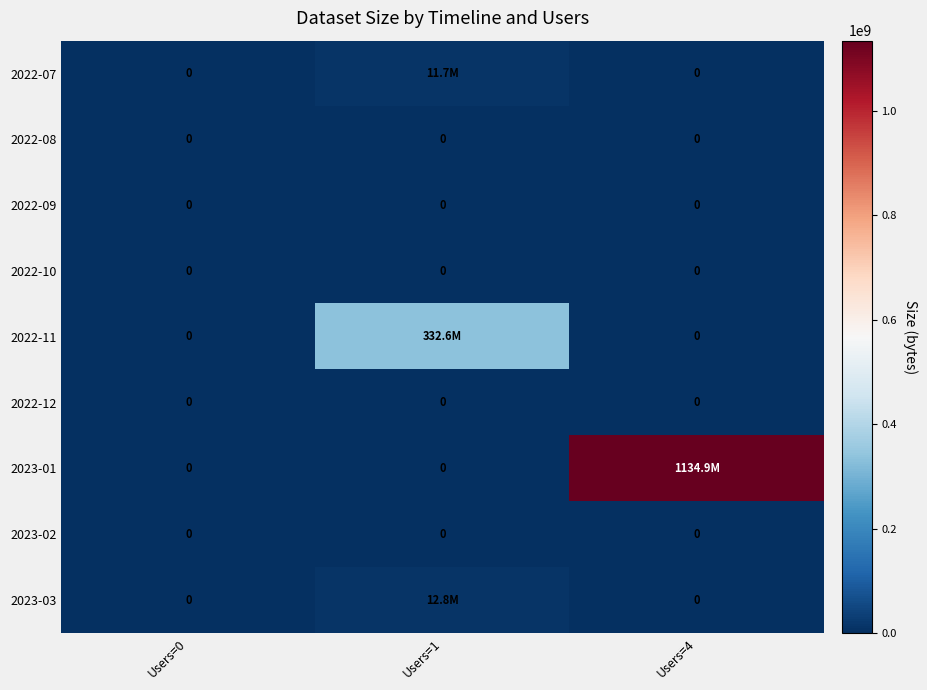

At how many categories does at least one series exceed 487471369?

1